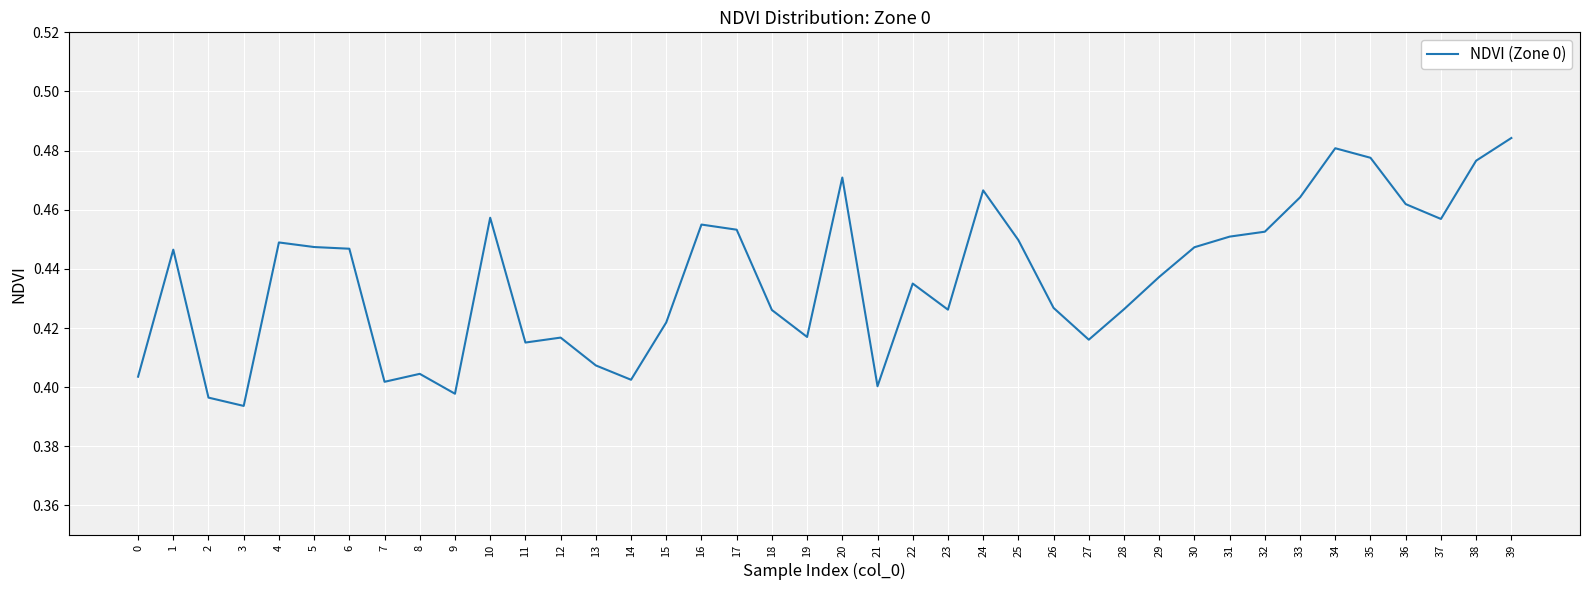

Is it true that the value at 6 is 0.4?

True